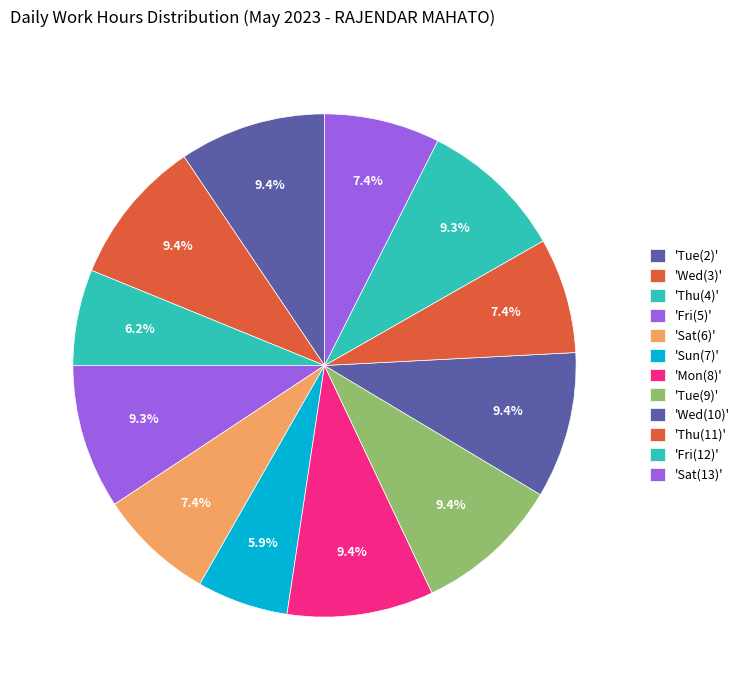

To the nearest percent, what is the difference between the largest and smallest slice percentages?

4%